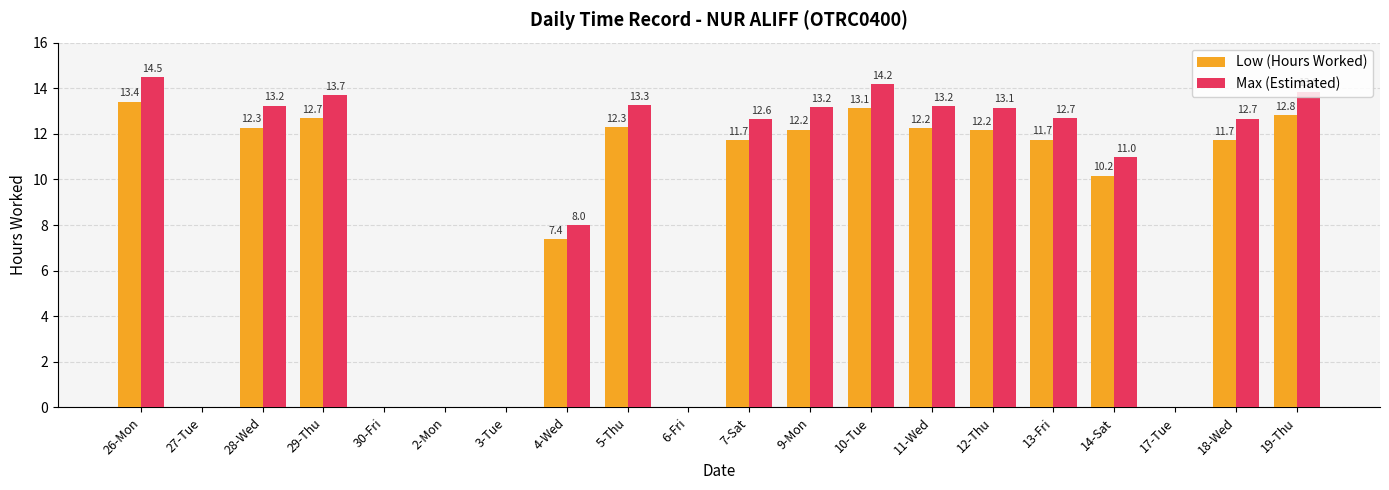

Which series changed the most between 11-Wed and 14-Sat?

Max (Estimated)